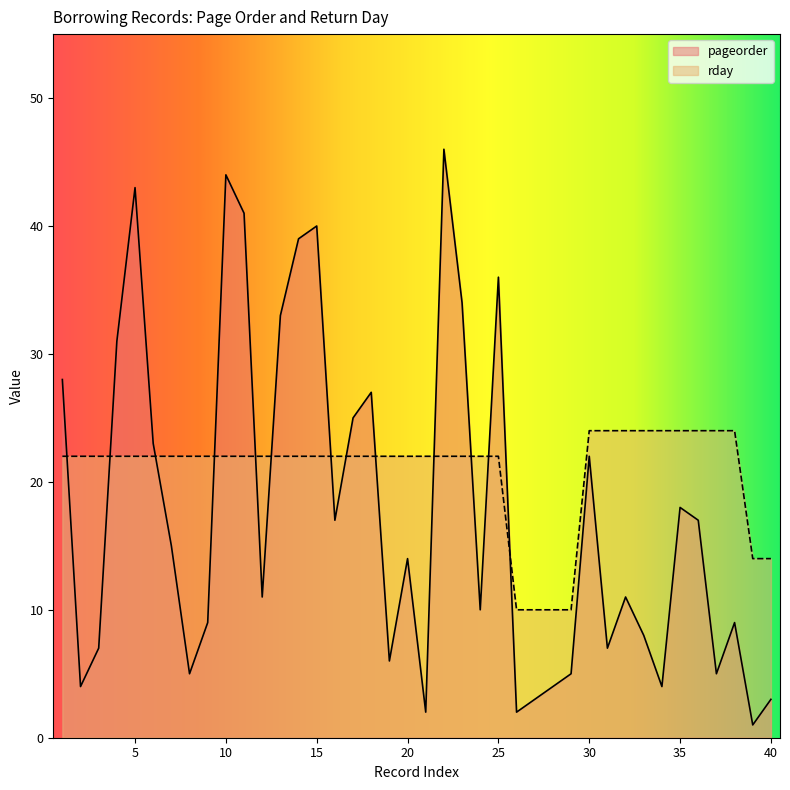

Is it true that pageorder equals 7 at 31?

True